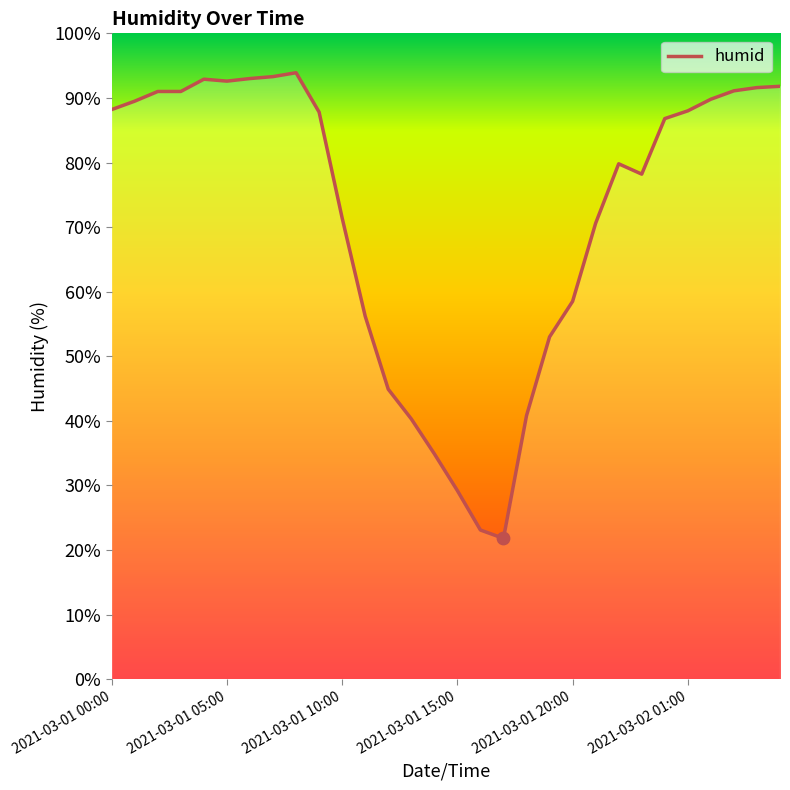

What is the ratio of the value at 11 to the value at 20?

1.0